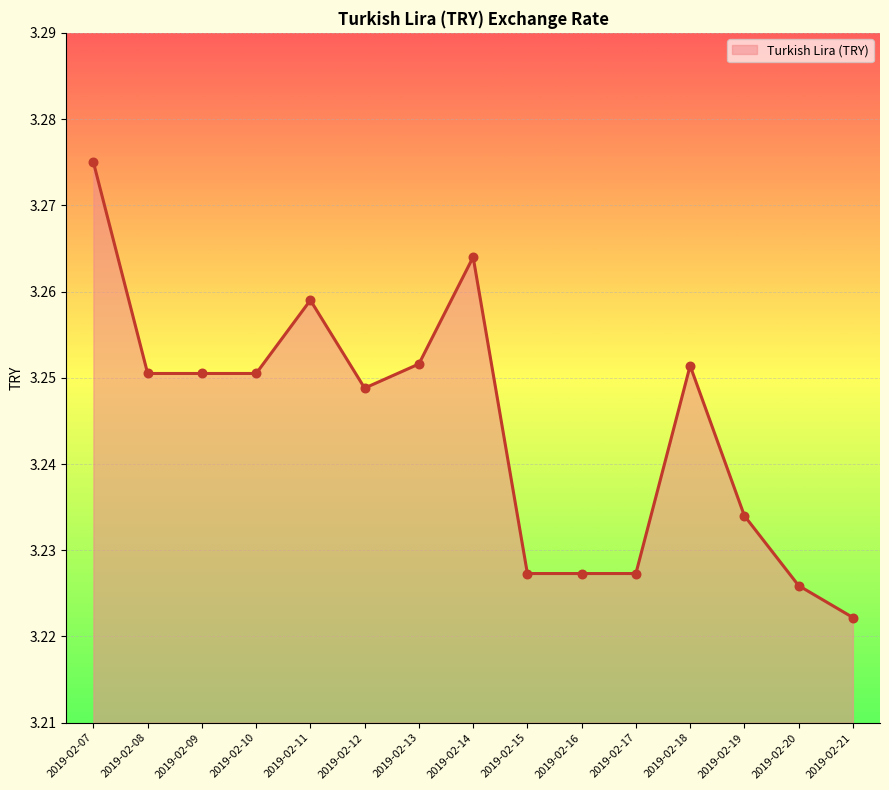

What is the ratio of the value at 2019-02-21 to the value at 2019-02-10?

1.0